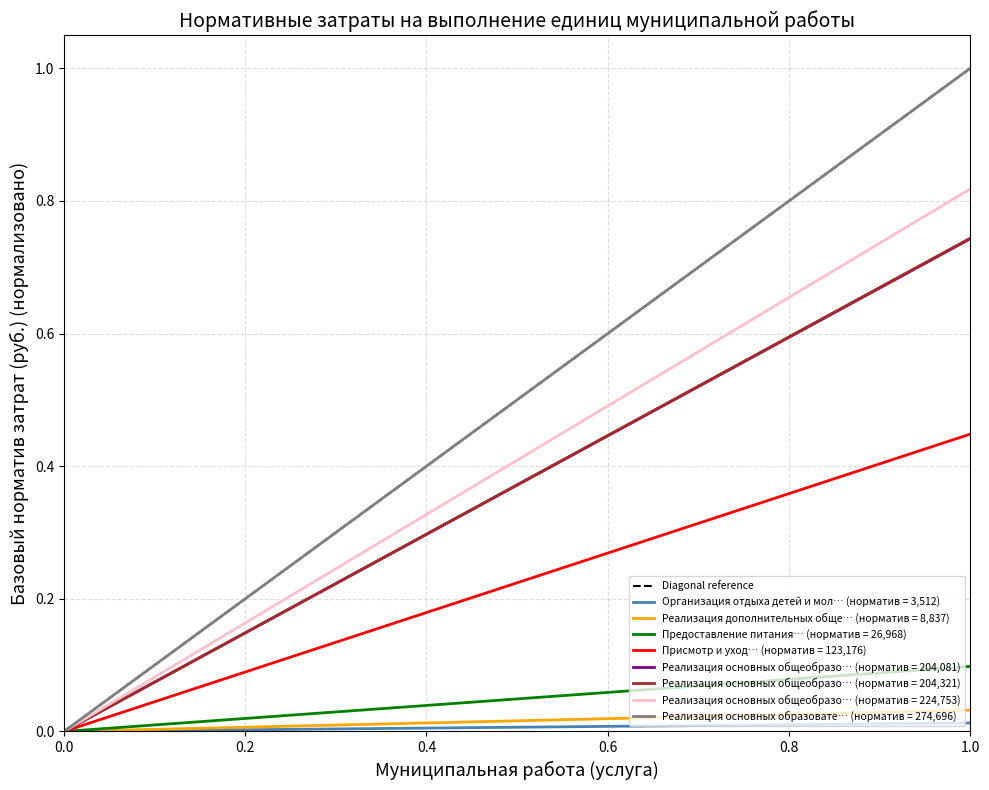

How many values are between 0 and 1?

2